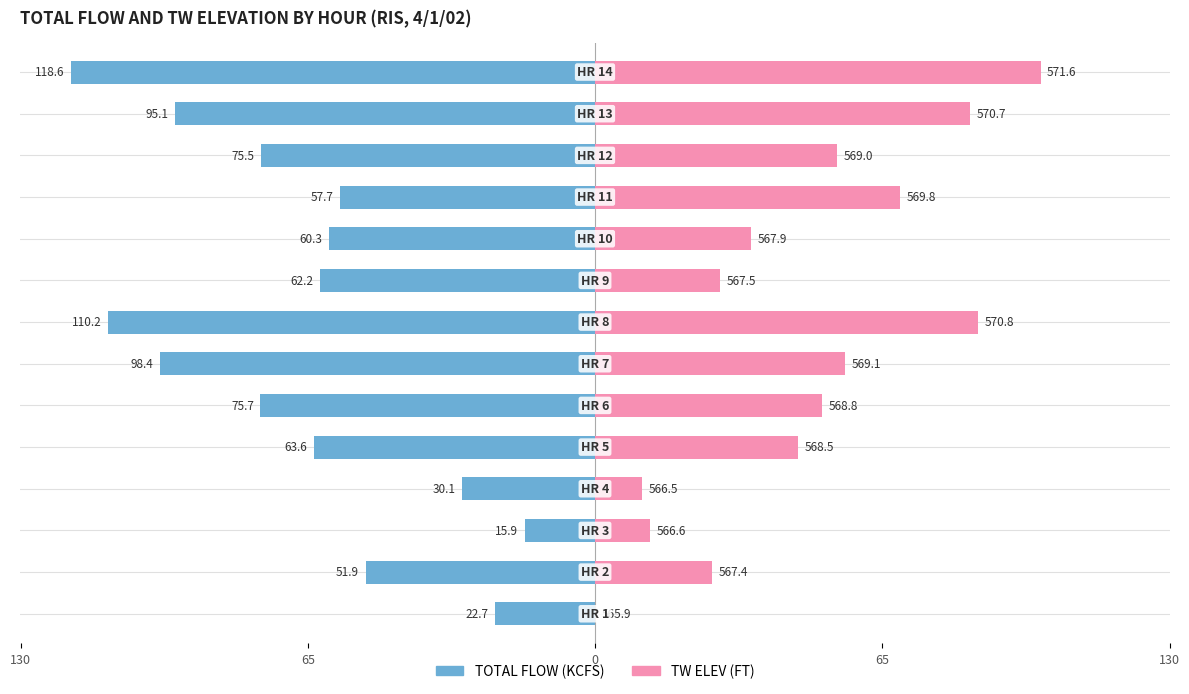

How many values in the TOTAL FLOW (KCFS) series are below -62?

8